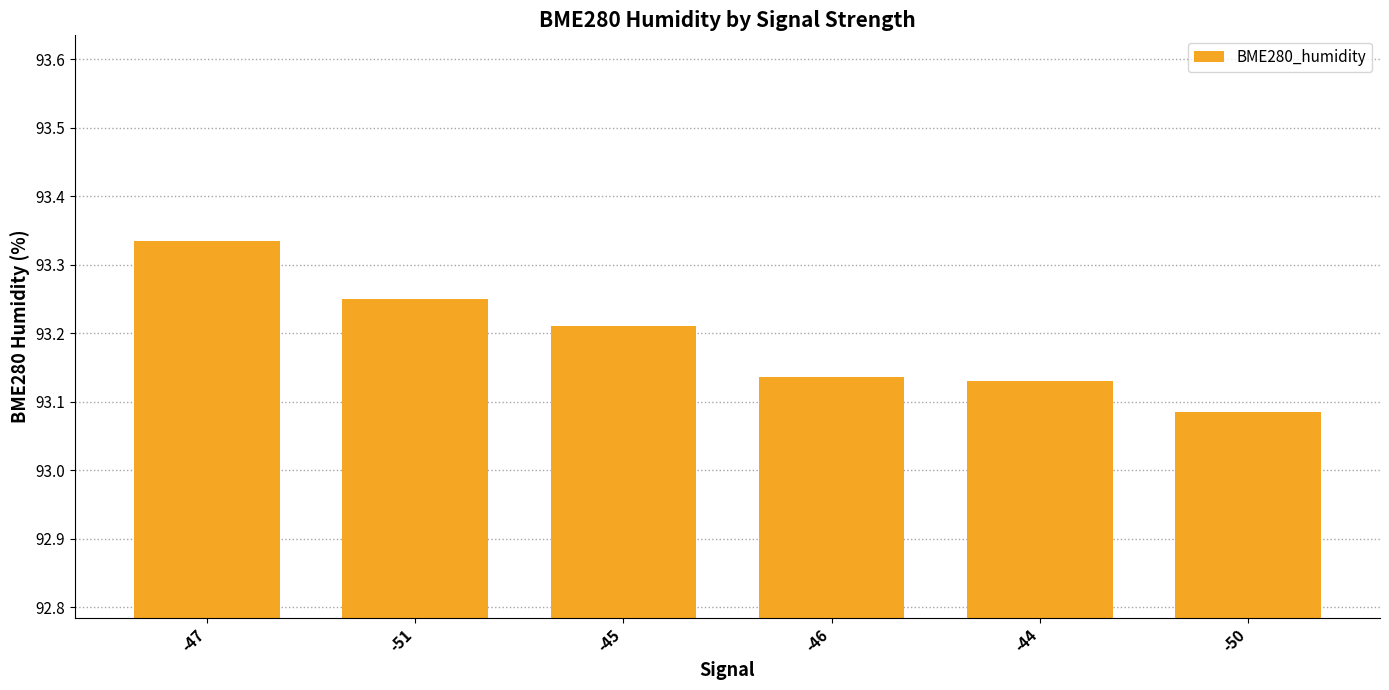

What is the label of the 3rd bar from the right?

-46